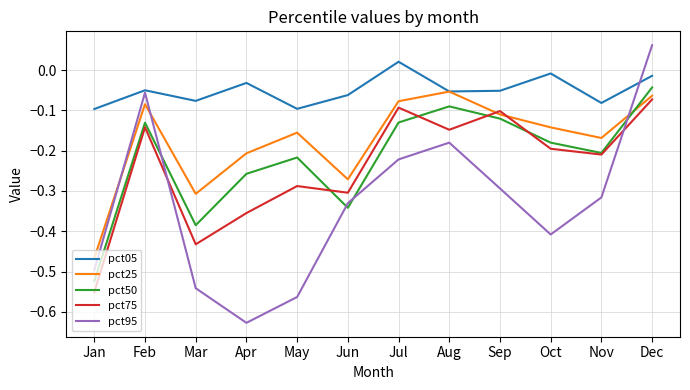

How many intersections are there between pct25 and pct95?

3